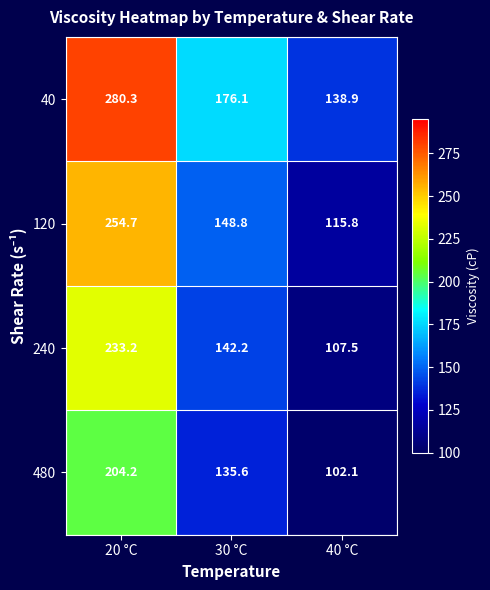

Which series has the largest range (max minus min)?

40